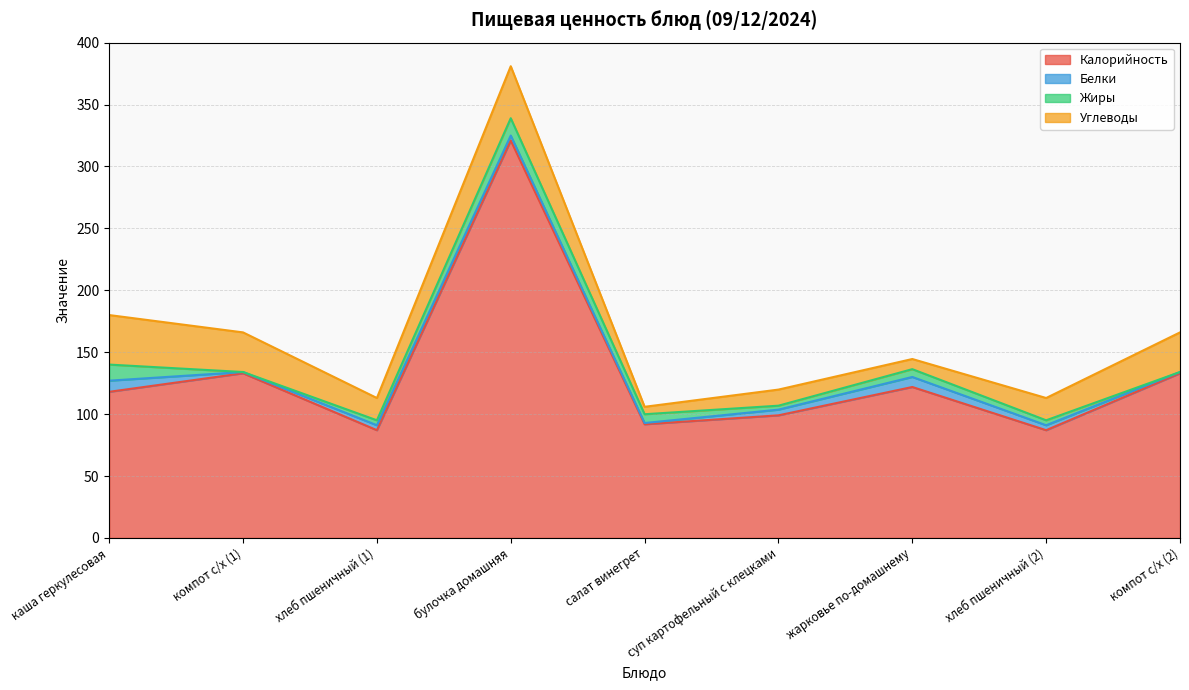

What is the total value across all series at булочка домашняя?

381.0